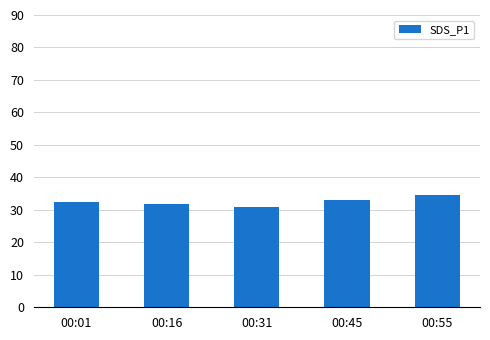

The value at 00:45 is 18.6. True or false?

False